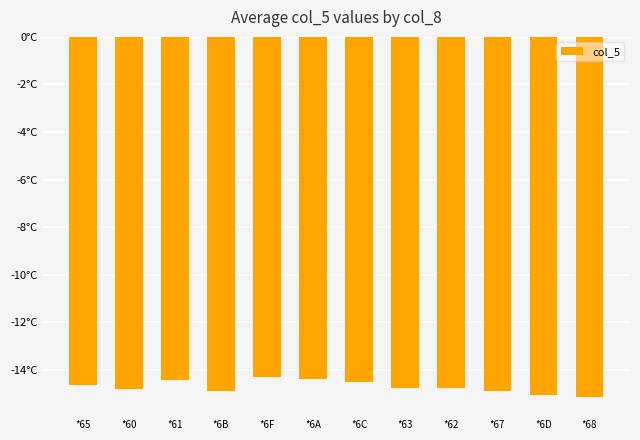

Reading right to left, transcribe all the data shown in this chart.

*68=-15.1	*6D=-15.1	*67=-14.9	*62=-14.8	*63=-14.7	*6C=-14.5	*6A=-14.4	*6F=-14.3	*6B=-14.9	*61=-14.4	*60=-14.8	*65=-14.6